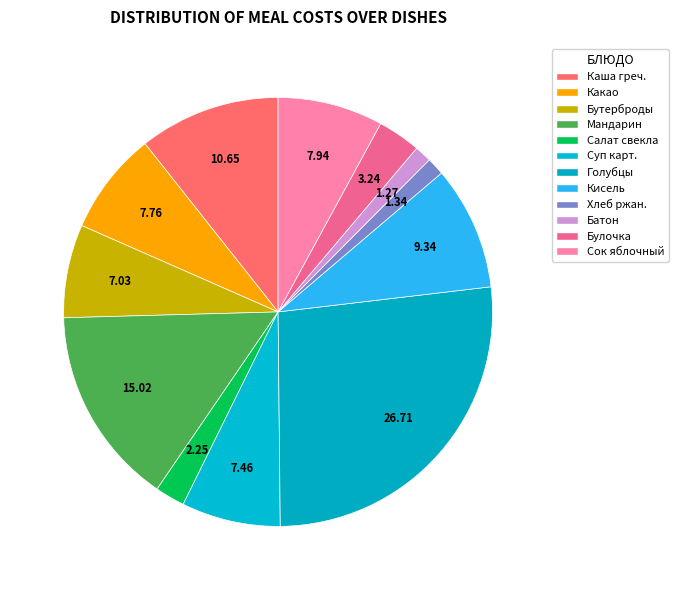

Rank the categories by value from highest to lowest.

ГОЛУБЦЫ ЛЕНИВЫЕ, МАНДАРИН, КАША ГРЕЧНЕВАЯ МОЛОЧНАЯ ЖИДКАЯ, КИСЕЛЬ ИЗ АПЕЛЬСИНОВ, СОК ЯБЛОЧНЫЙ, КАКАО С МОЛОКОМ, СУП КАРТОФЕЛЬНЫЙ С РЫБОЙ, БУТЕРБРОДЫ С МАСЛОМ, БУЛОЧКА ДОМАШНЯЯ, САЛАТ ИЗ СВЕКЛЫ, ХЛЕБ РЖАНО-ПШЕНИЧНЫЙ, БАТОН НАРЕЗНОЙ